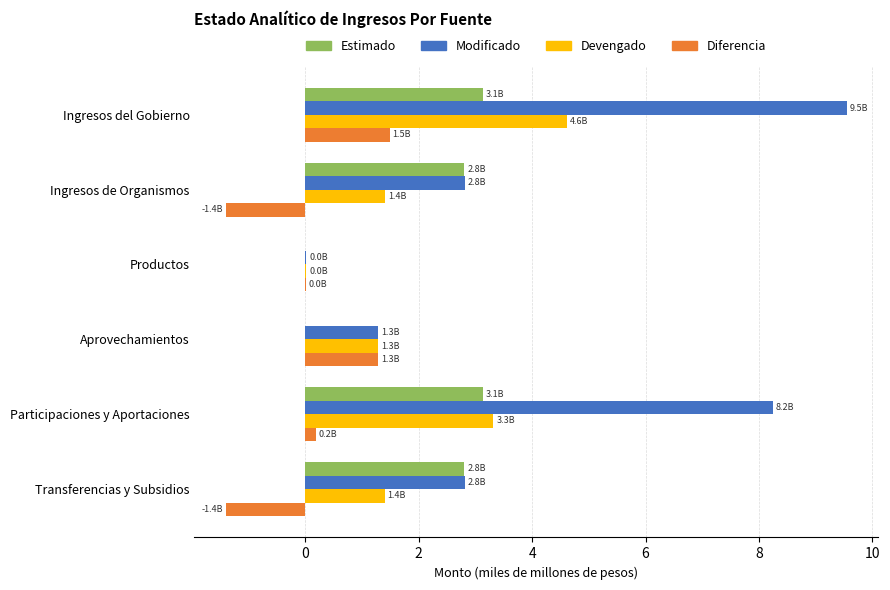

Count the number of data series in this chart.

4